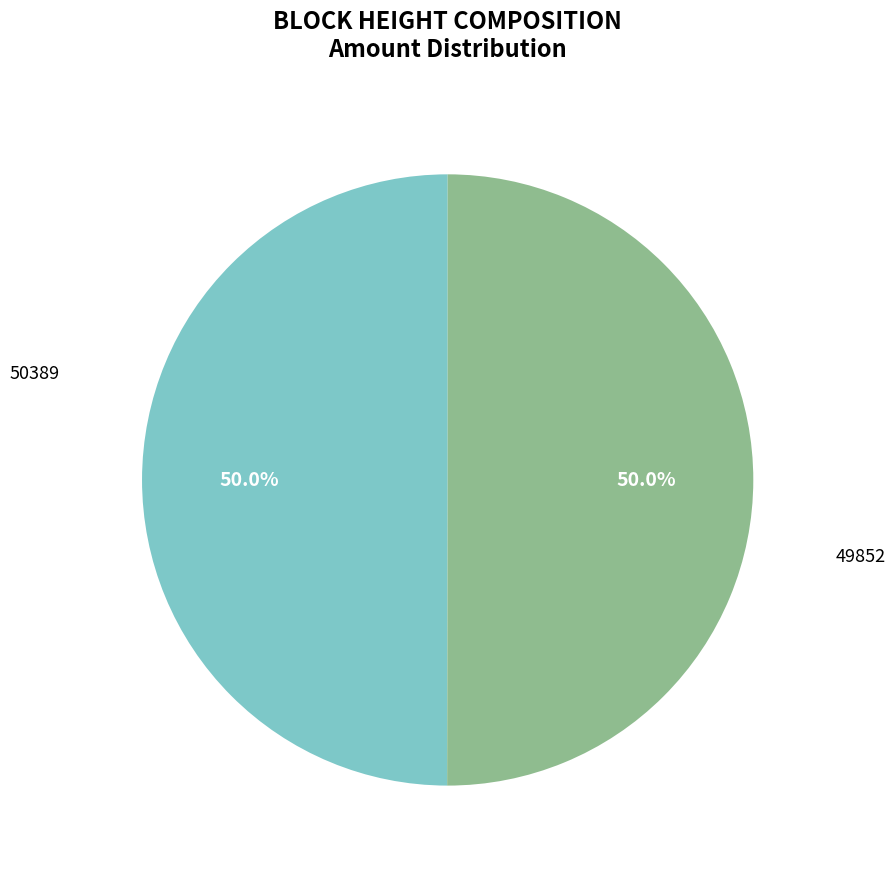

Rank the categories by value from highest to lowest.

49852, 50389